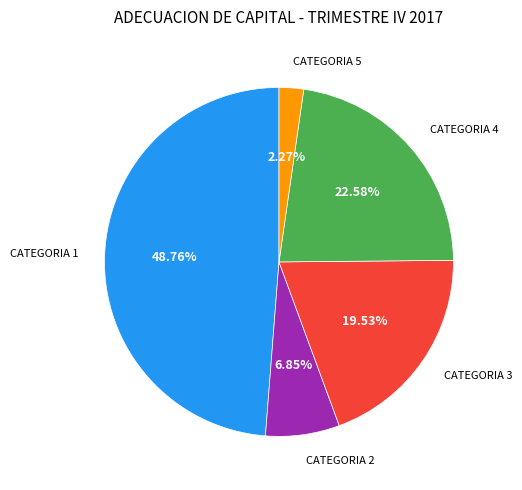

The CATEGORIA 2 slice represents 7% of the pie. True or false?

True